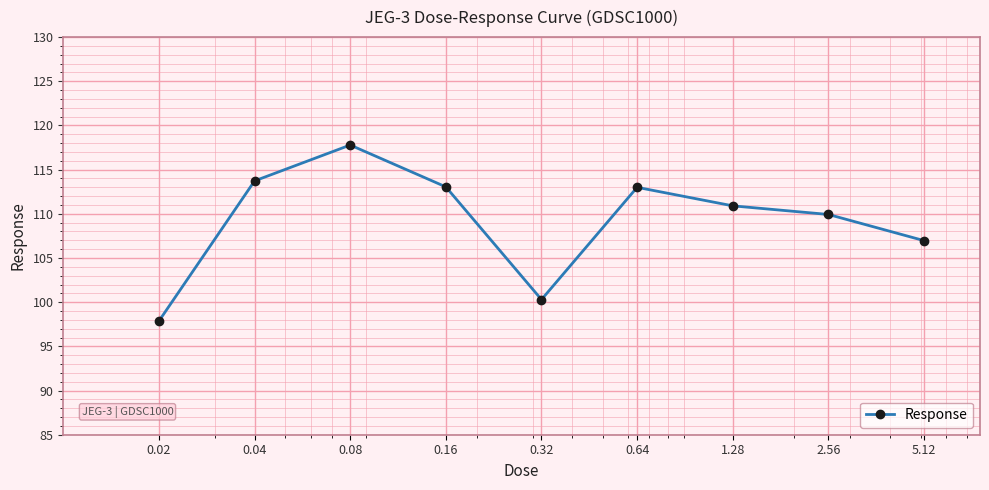

What is the maximum value shown in the chart?

117.8